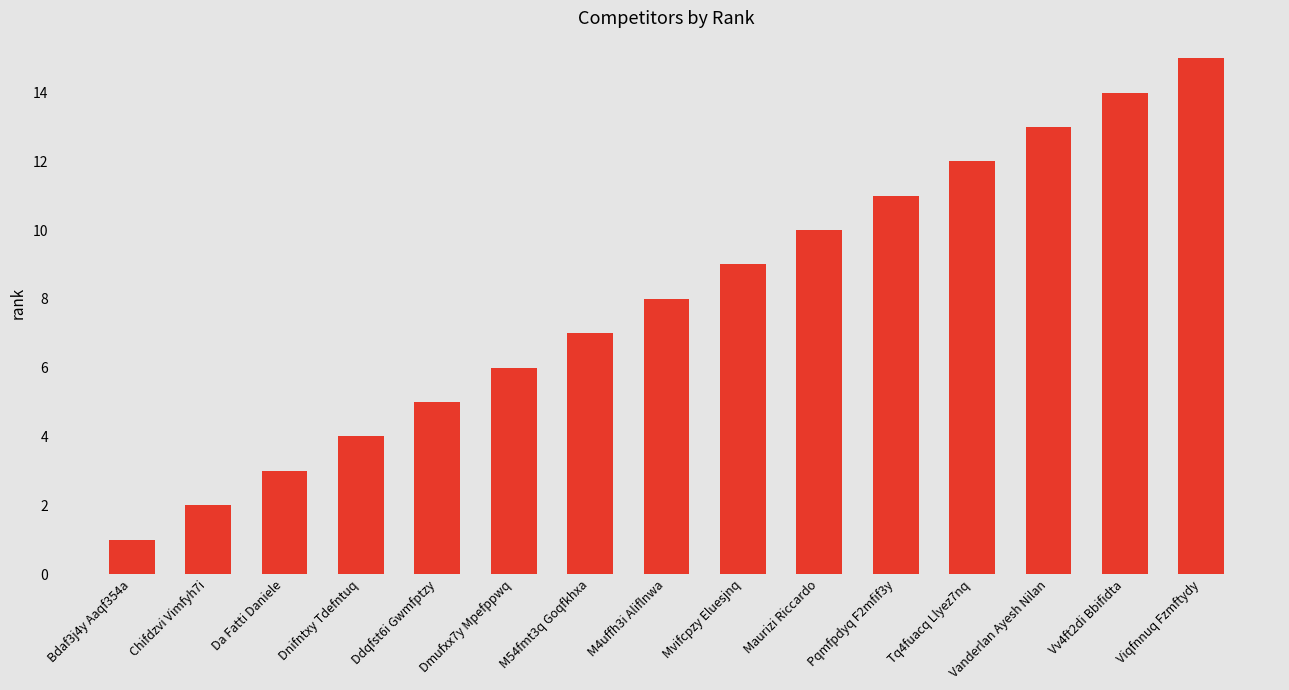

What is the label of the 3rd bar from the right?

Vanderlan Ayesh Nilan